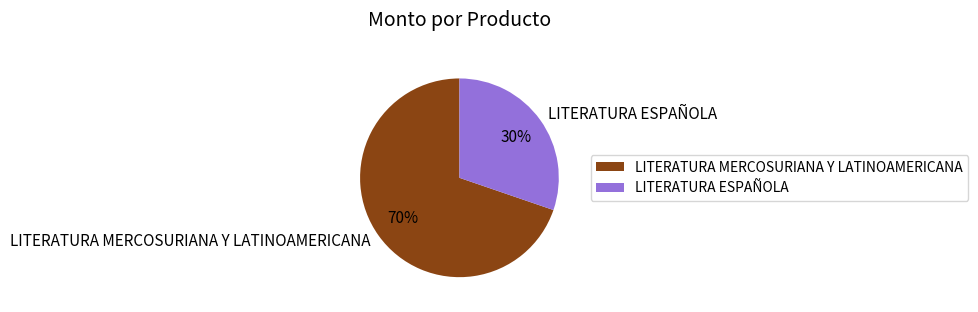

What percentage is the LITERATURA MERCOSURIANA Y LATINOAMERICANA slice, to the nearest percent?

70%